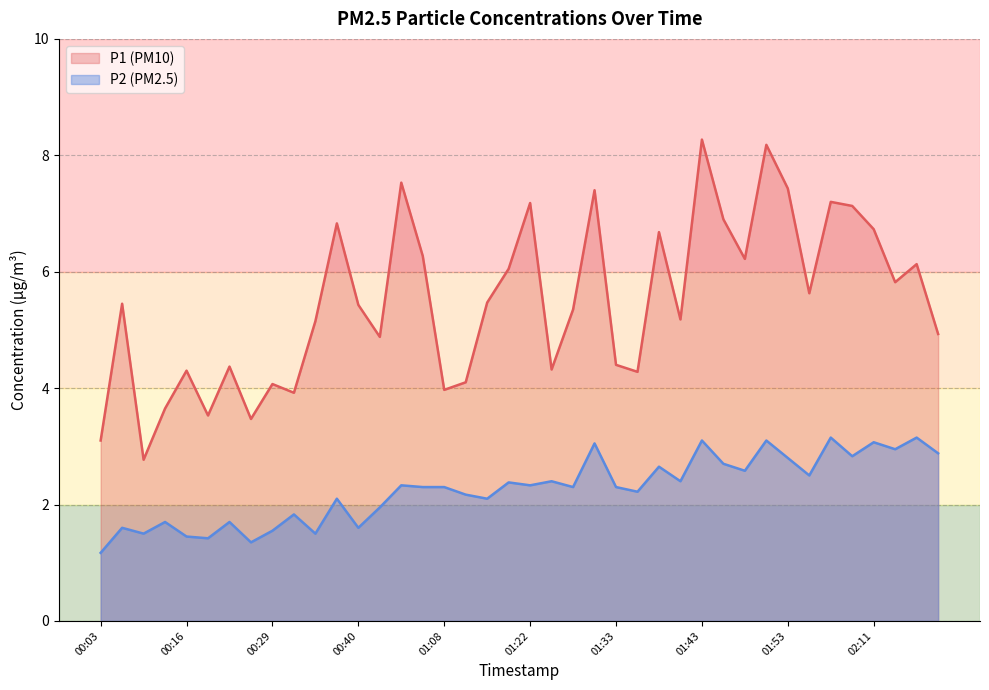

Which category has the highest value in the P2 series?

02:06